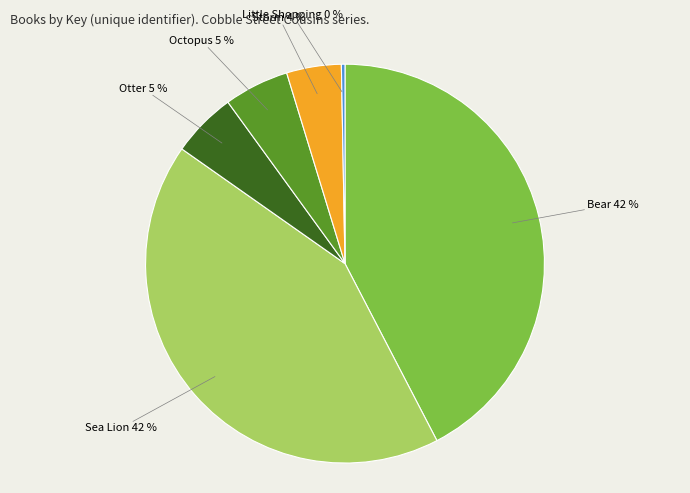

Do Bear and Storm together represent more than half of the pie?

No